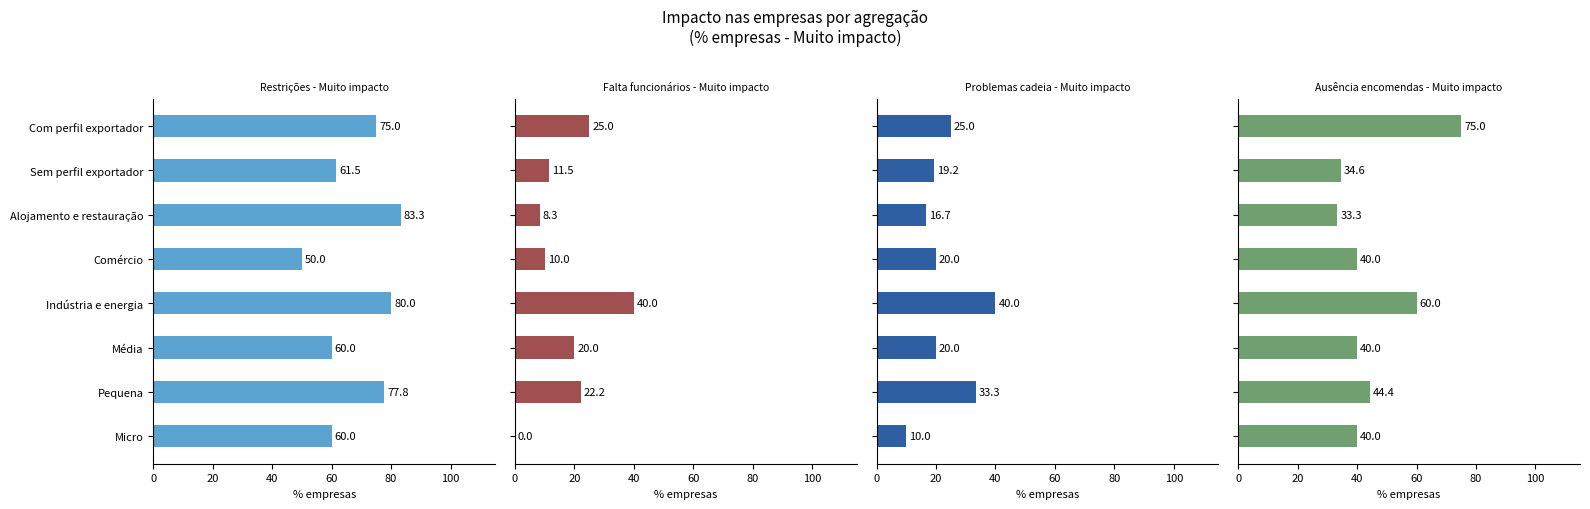

How many data points in Falta funcionários - Muito impacto are above 20?

3